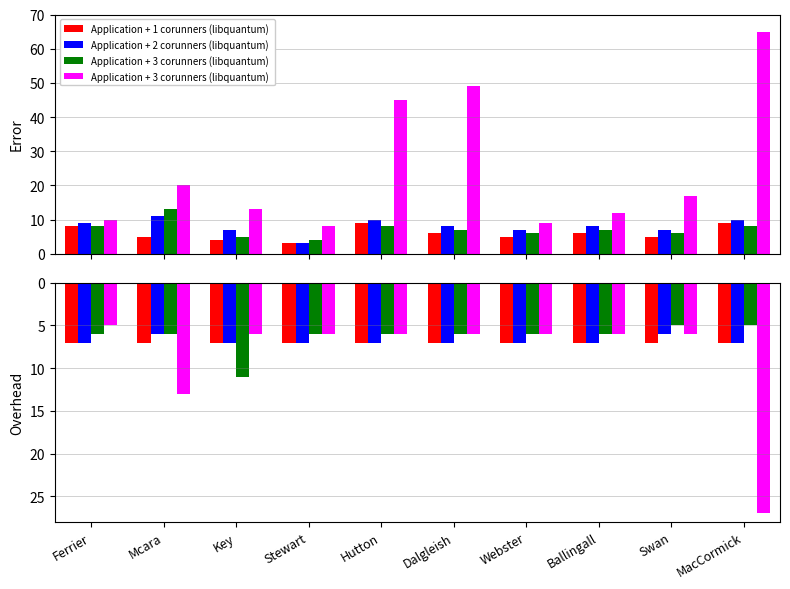

The Application + 3 corunners (libquantum) series shows 6 at Hutton. True or false?

True